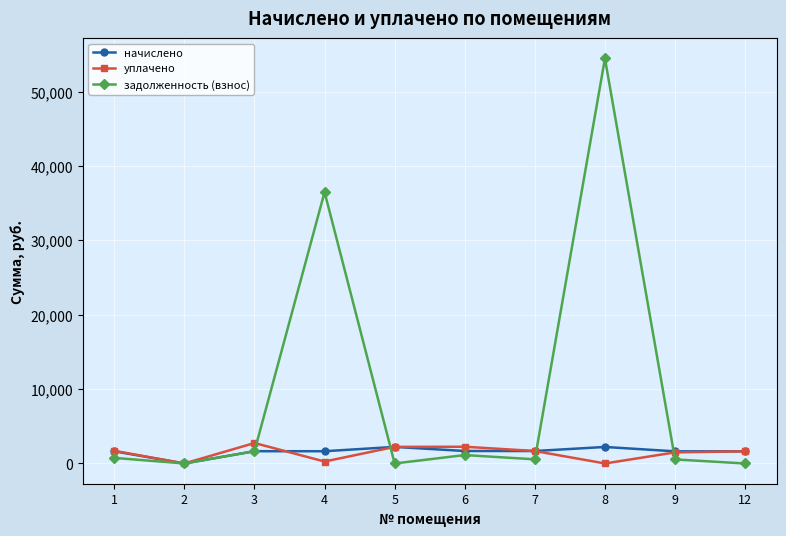

At which label does начислено reach its minimum?

2